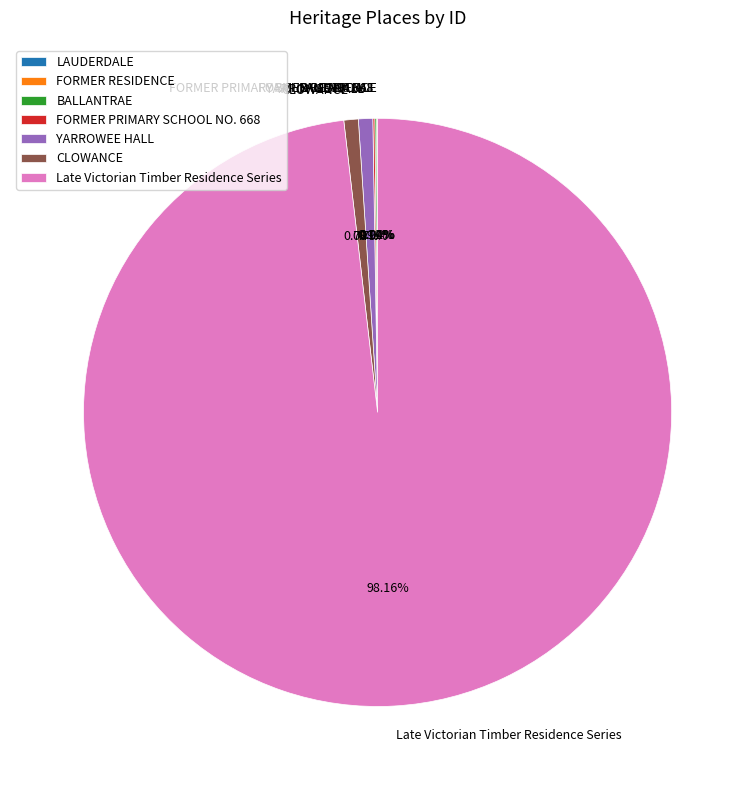

Which slice is the largest?

Late Victorian Timber Residence Series